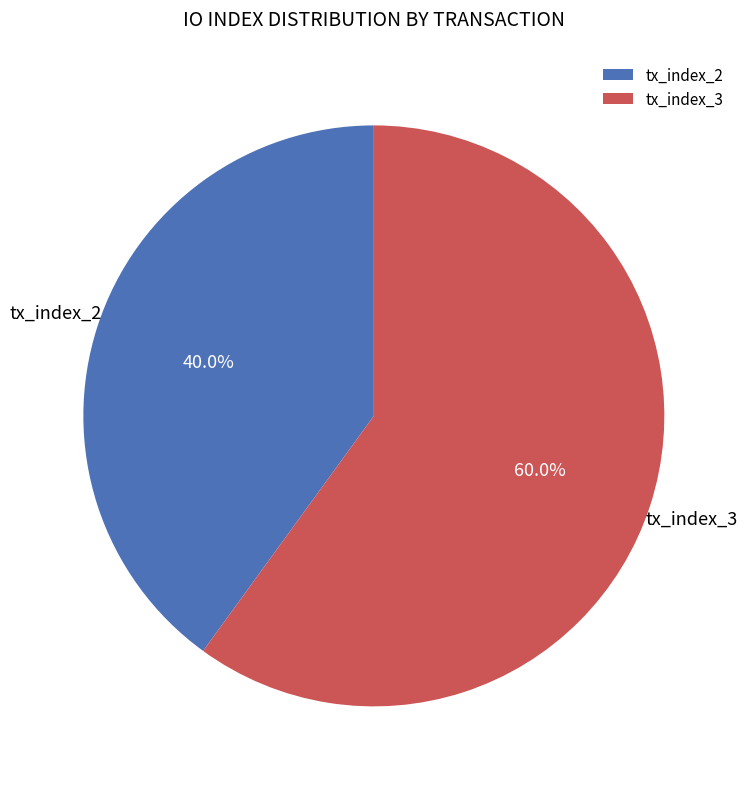

To the nearest percent, what is the difference between the largest and smallest slice percentages?

20%